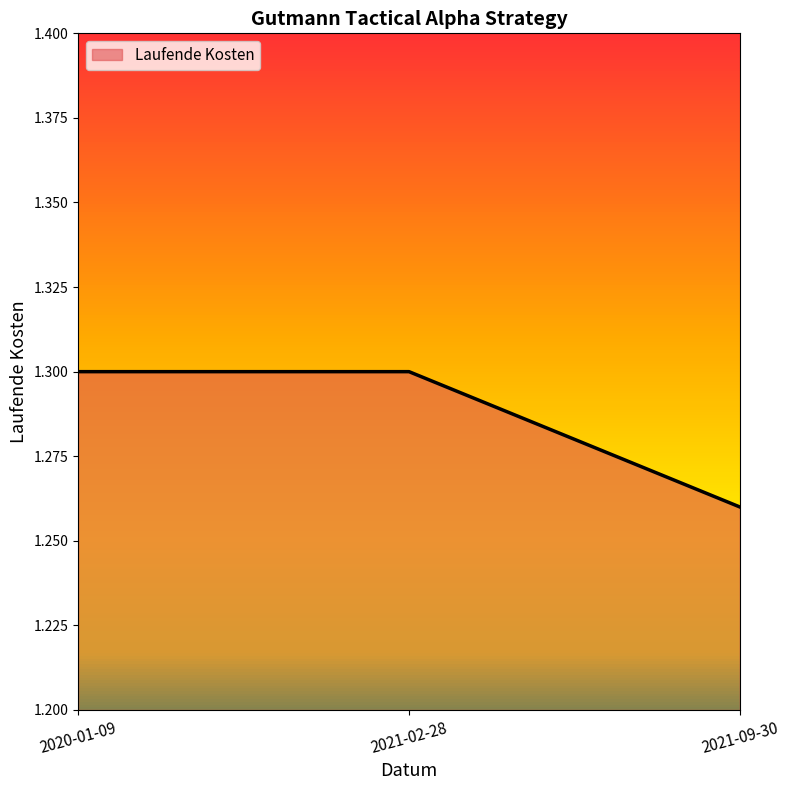

At which label is Laufende Kosten closest to 1?

2021-09-30